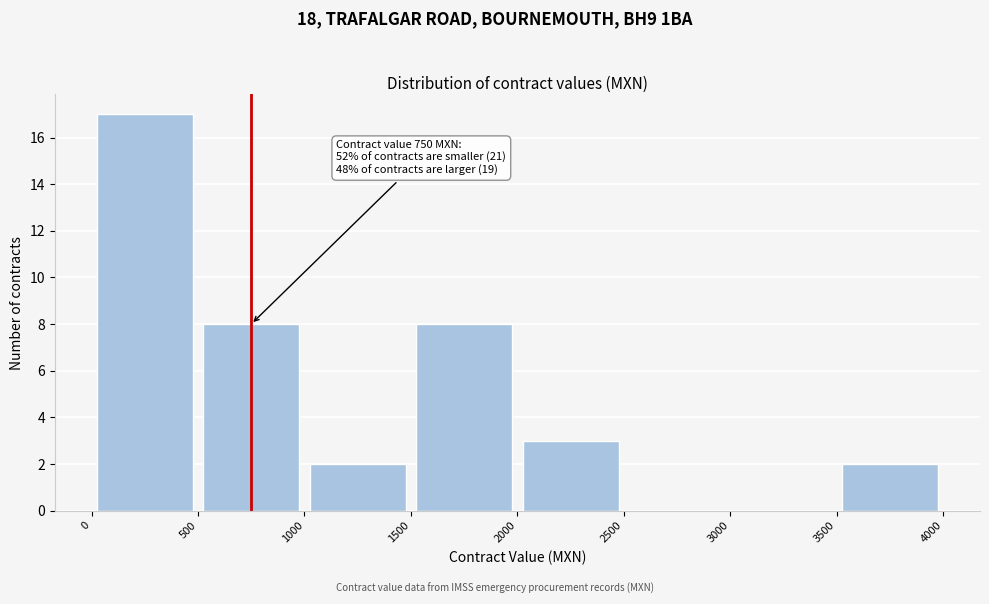

Over which range of the x-axis is the bar tallest?

0 to 500